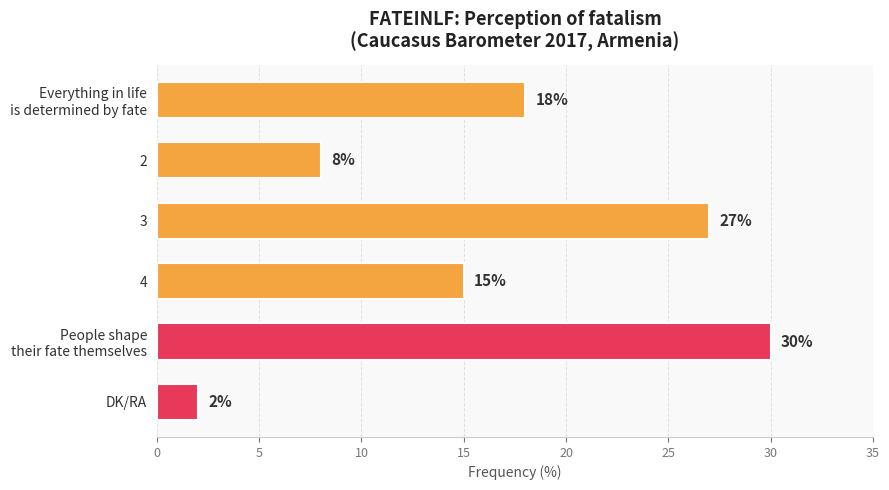

The chart shows a value of 5 at 4. True or false?

False